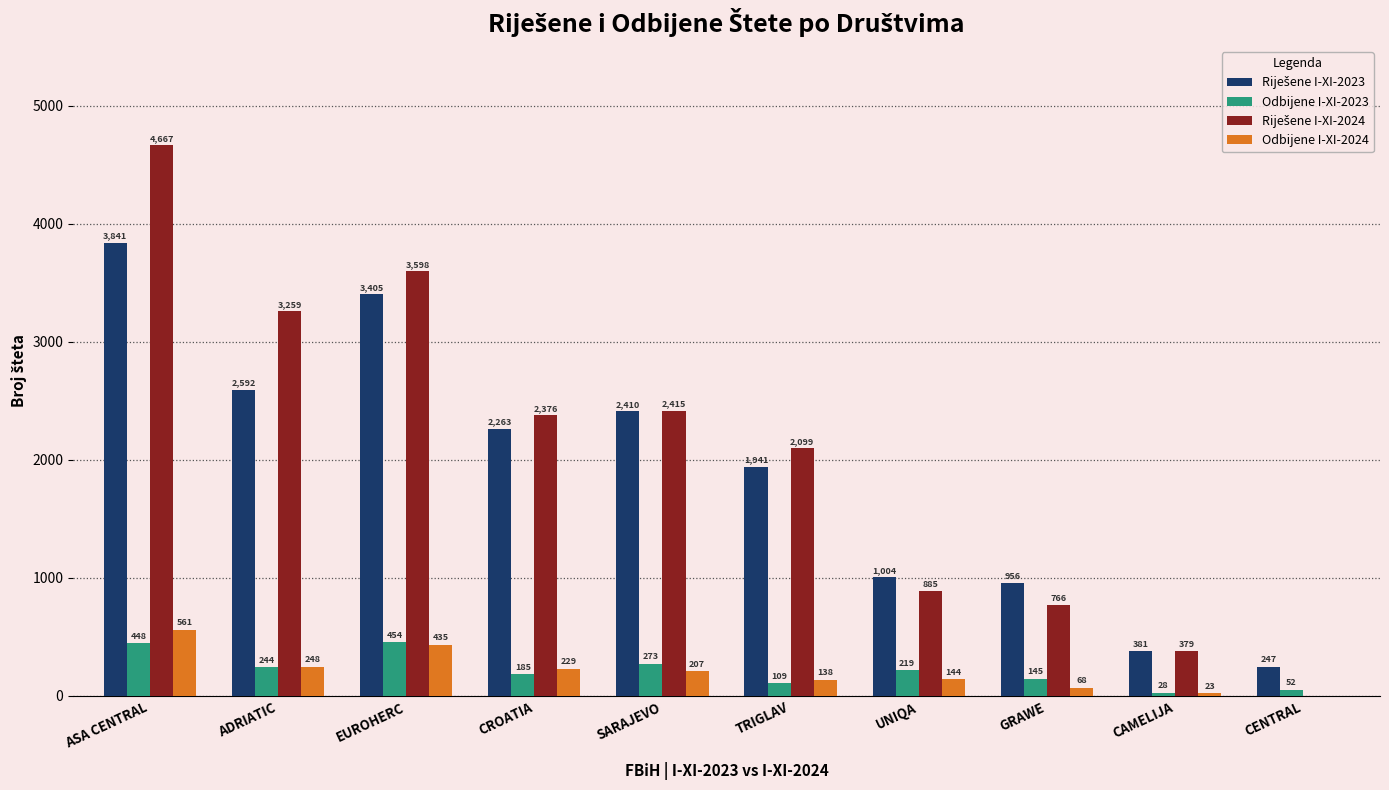

Where is Odbijene I-XI-2024 nearest to the value 280?

ADRIATIC